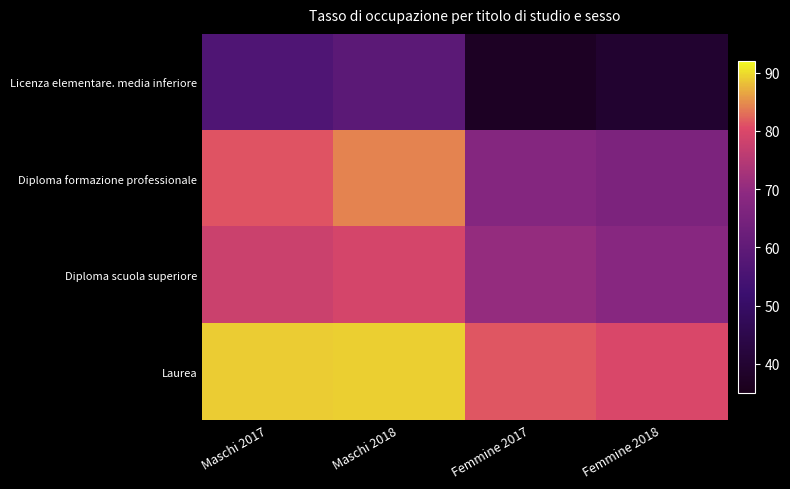

Reading right to left, extract all data points from this chart.

Licenza elementare. media inferiore: Femmine 2018=39.6	Femmine 2017=37.1	Maschi 2018=59.0	Maschi 2017=56.4
Diploma formazione professionale: Femmine 2018=65.9	Femmine 2017=67.7	Maschi 2018=84.3	Maschi 2017=81.2
Diploma scuola superiore: Femmine 2018=68.2	Femmine 2017=70.4	Maschi 2018=79.2	Maschi 2017=77.9
Laurea: Femmine 2018=79.8	Femmine 2017=81.5	Maschi 2018=89.2	Maschi 2017=88.9